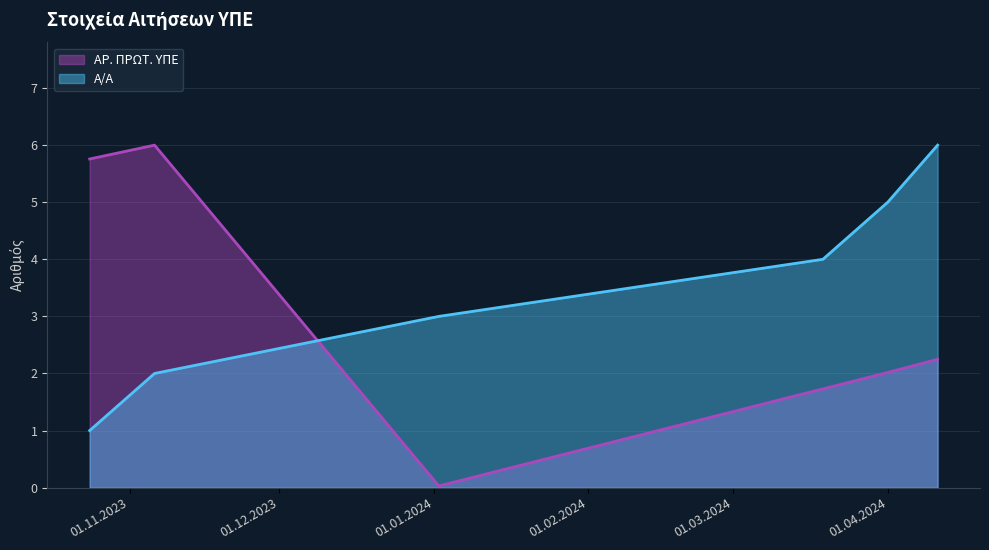

True or false: ΑΡ. ΠΡΩΤ. ΥΠΕ has more than 1 points higher than both neighbors.

False